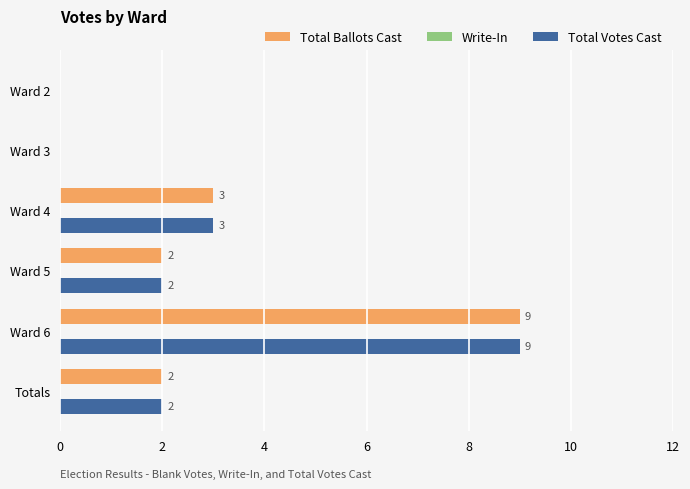

Where is Total Ballots Cast nearest to the value 4?

Ward 4